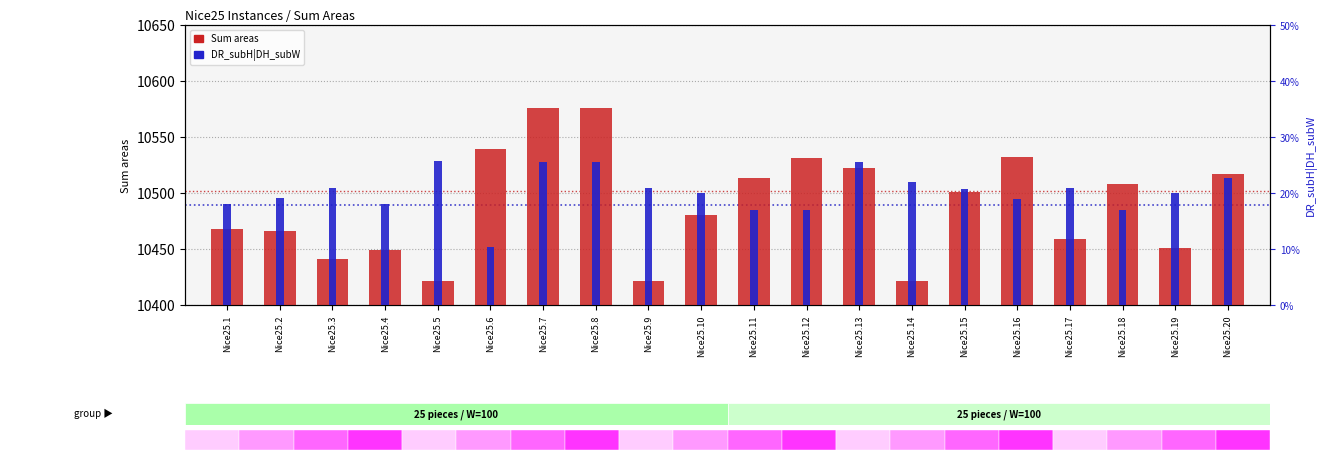

Rank the series by their average value, from highest to lowest.

Sum areas, DR_subH|DH_subW